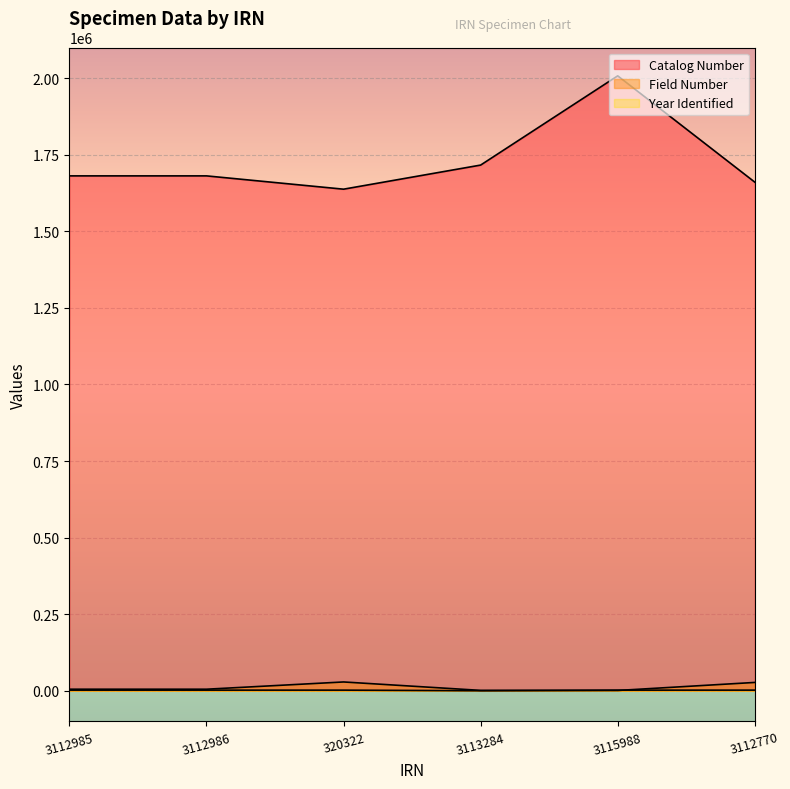

True or false: Field Number has a value of 43224 at 3112770.

False